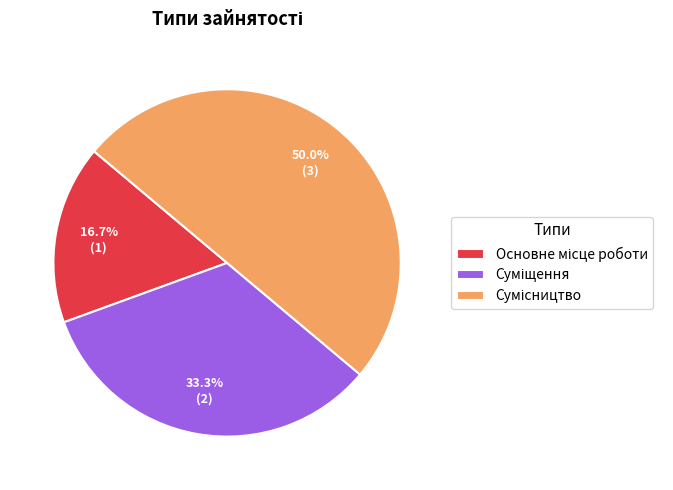

What is the change in value from Суміщення to Сумісництво?

+1